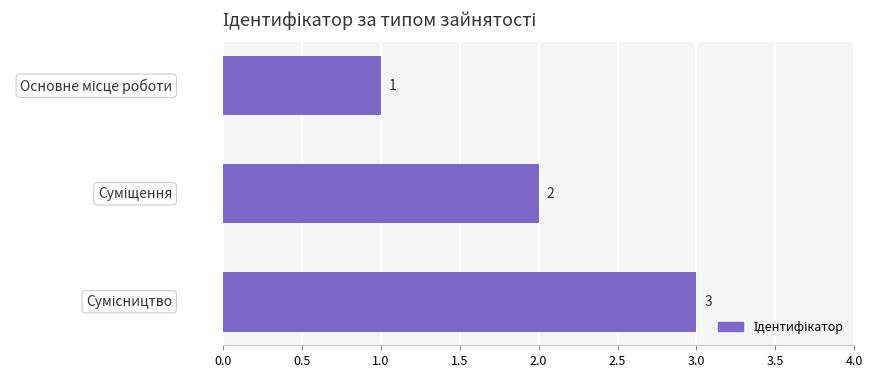

What is the maximum value shown in the chart?

3